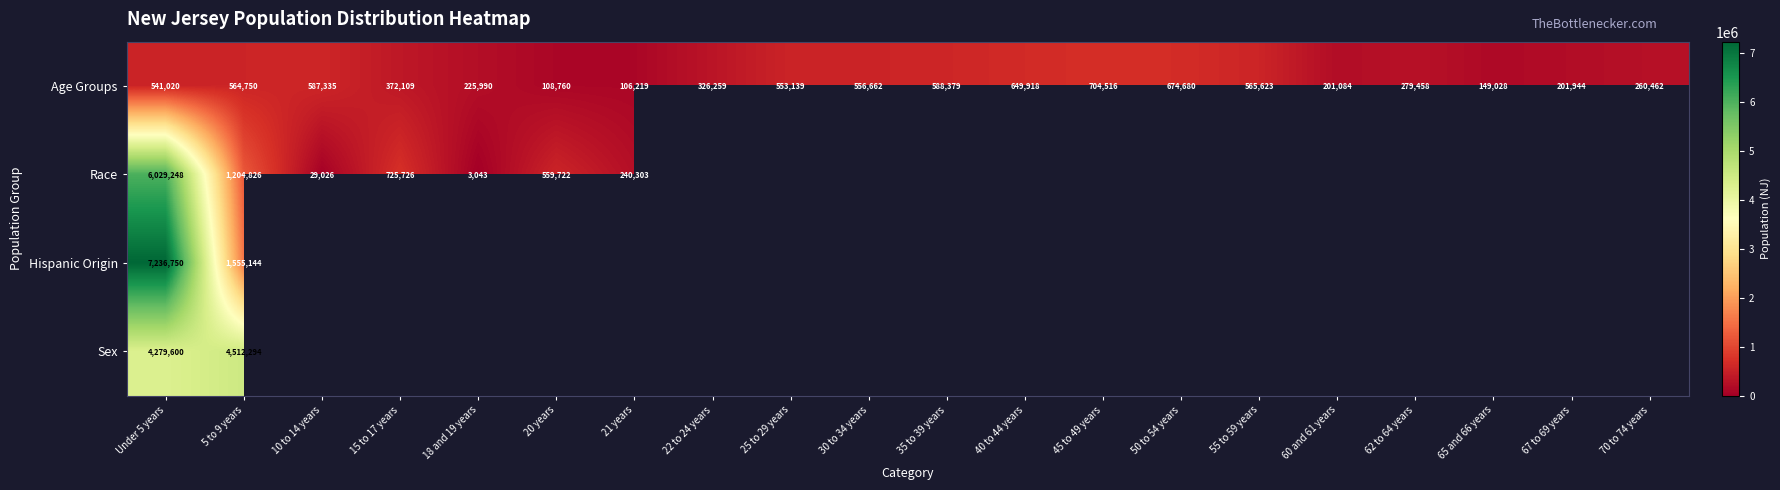

The Sex series shows 7152522 at Under 5 years. True or false?

False